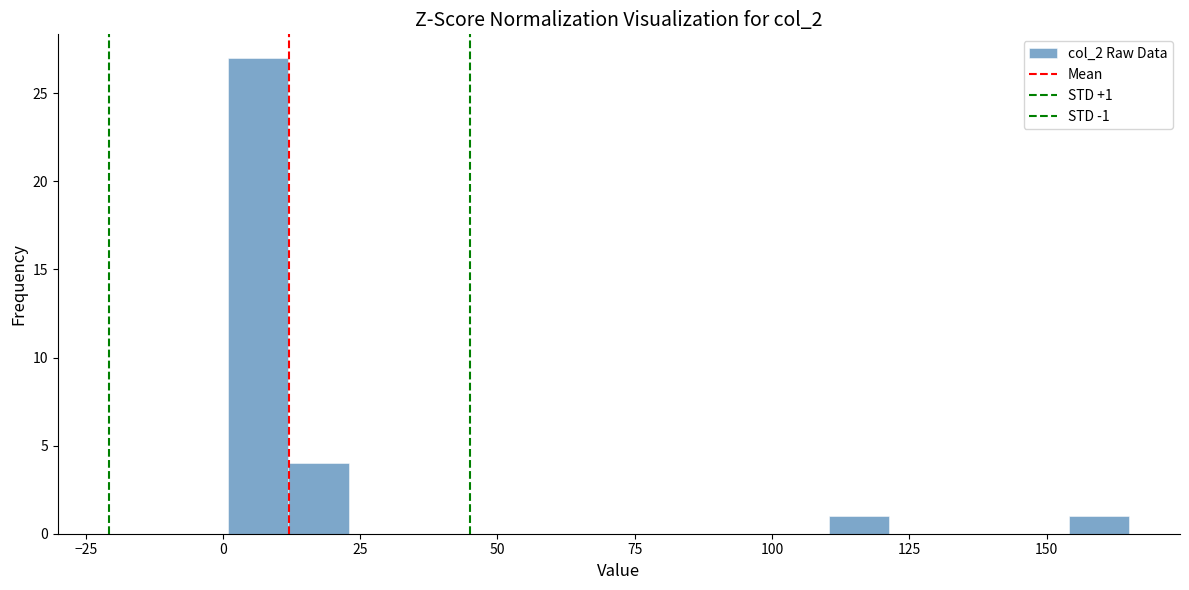

Read against the x-axis, roughly where is the centre of the tallest bar?

5